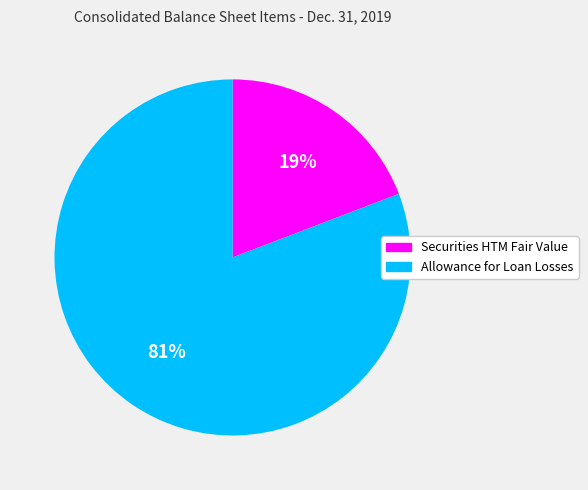

The Allowance for Loan Losses slice represents 90% of the pie. True or false?

False